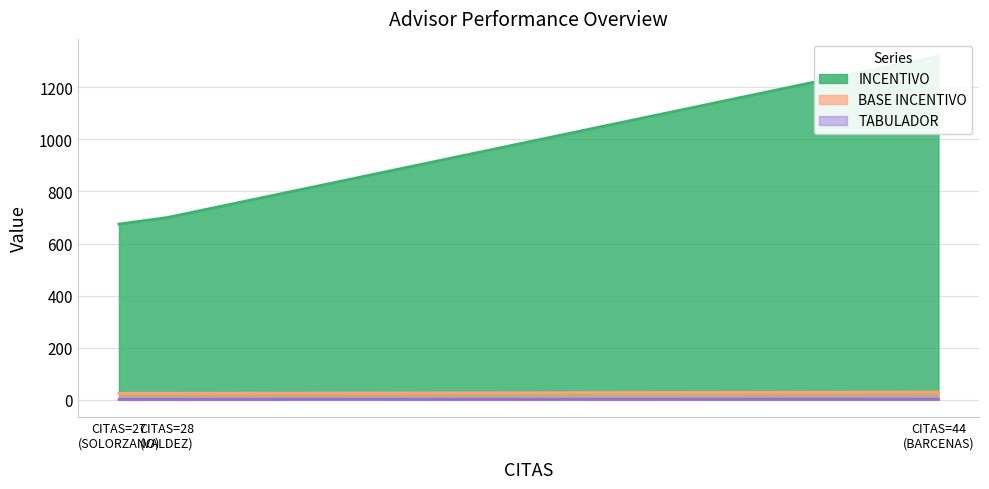

How many series are shown in this chart?

3